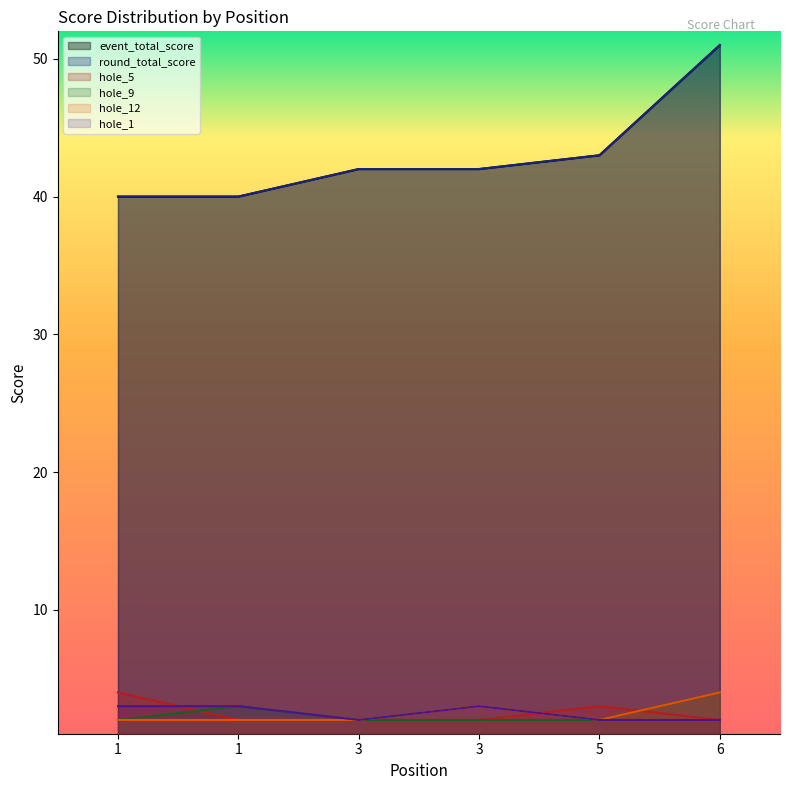

Count the number of data series in this chart.

6